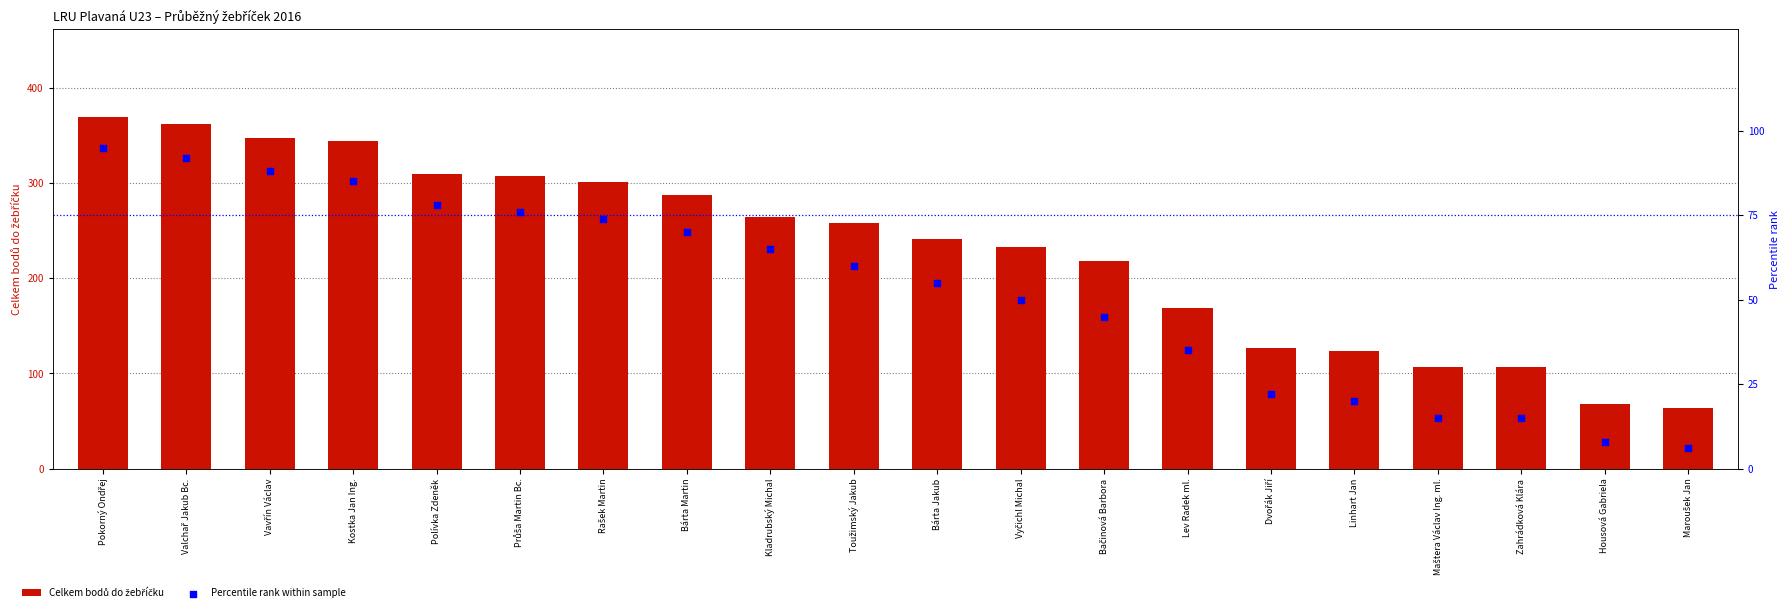

Which series has the largest total across all categories?

Celkem bodů do žebříčku